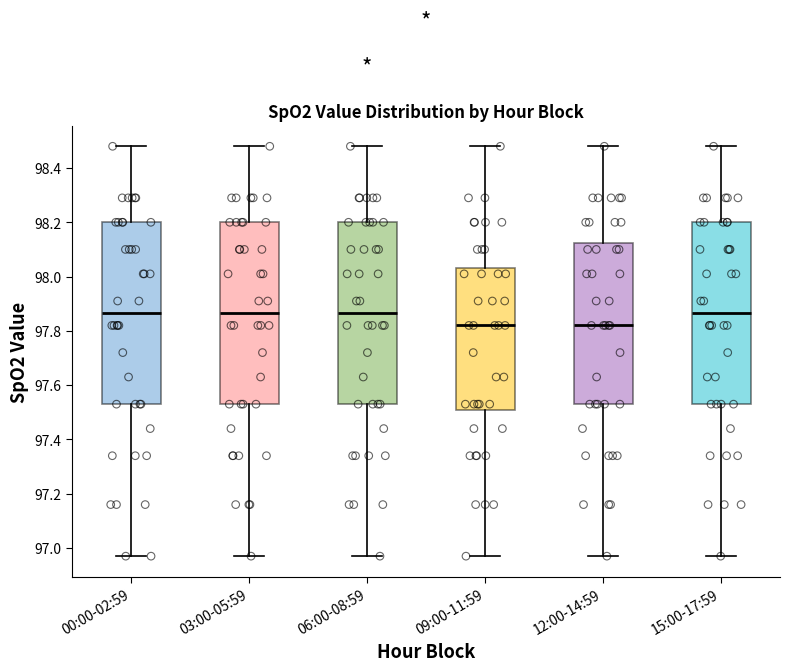

Reading left to right, read every box against the y-axis: the position of its median line, the range the box covers, and the ends of its whiskers. The values are not printed on the chart, so give them approximately, as read against the axis.

00:00-02:59: median 97.86, box 97.54 to 98.20, whiskers 96.98 to 98.48
03:00-05:59: median 97.86, box 97.54 to 98.20, whiskers 96.98 to 98.48
06:00-08:59: median 97.86, box 97.54 to 98.20, whiskers 96.98 to 98.48
09:00-11:59: median 97.82, box 97.50 to 98.04, whiskers 96.98 to 98.48
12:00-14:59: median 97.82, box 97.54 to 98.12, whiskers 96.98 to 98.48
15:00-17:59: median 97.86, box 97.54 to 98.20, whiskers 96.98 to 98.48